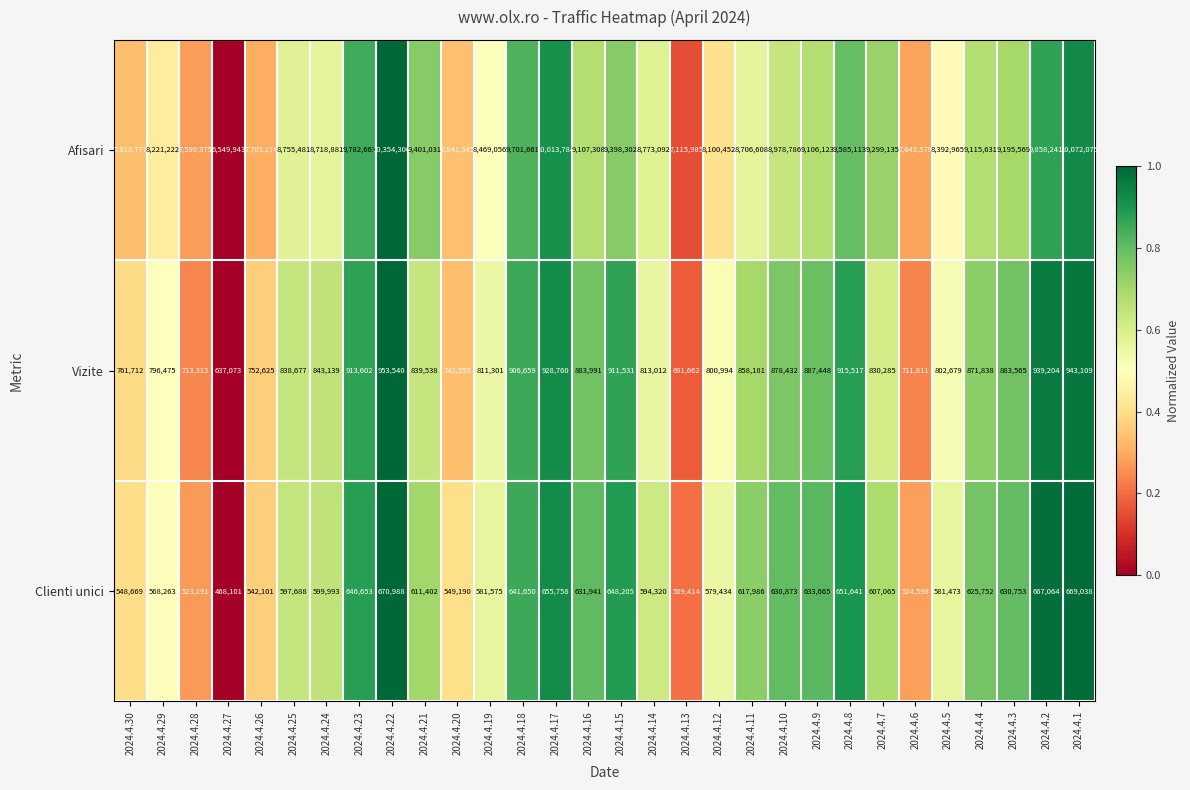

At which category is the sum across all series the highest?

2024.4.22